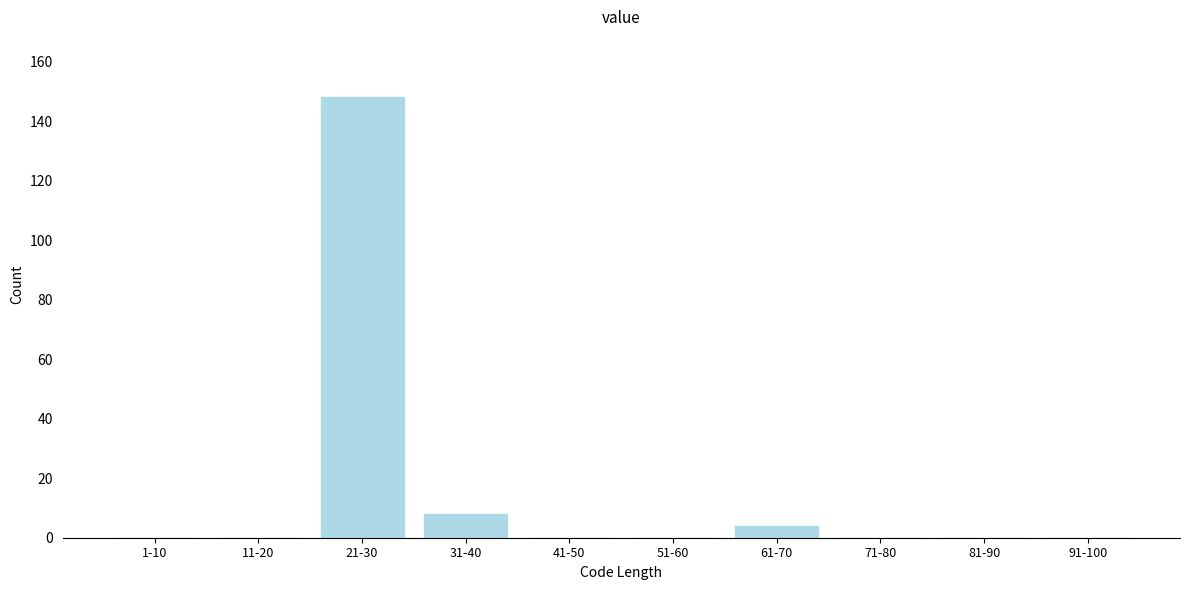

Reading right to left, what are all the values shown in this chart?

91-100=0	81-90=0	71-80=0	61-70=4	51-60=0	41-50=0	31-40=8	21-30=148	11-20=0	1-10=0